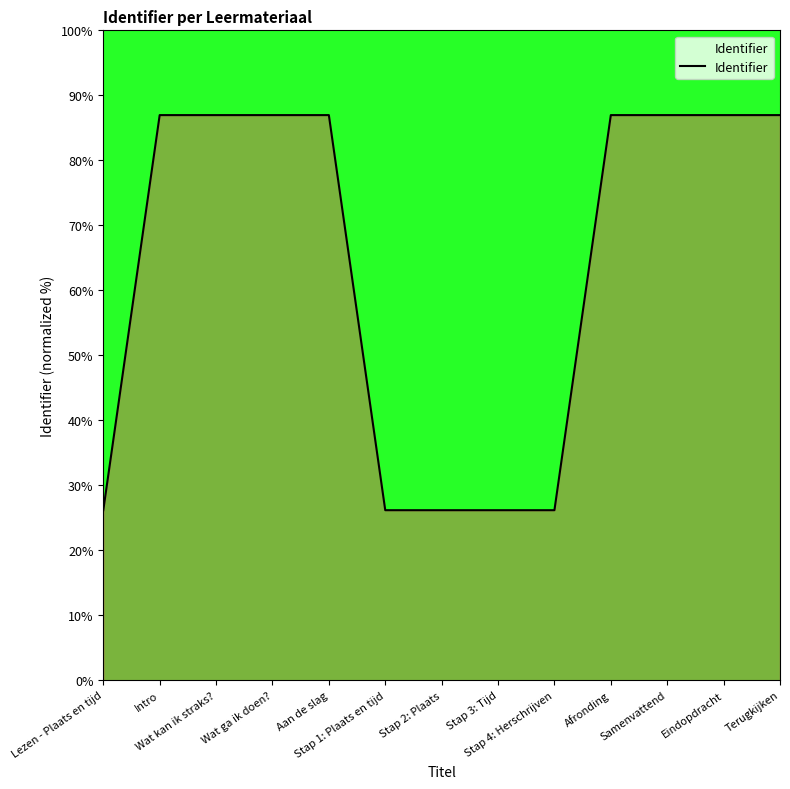

Reading left to right, transcribe all the data shown in this chart.

26.2	87.0	87.0	87.0	87.0	26.2	26.2	26.2	26.2	87.0	87.0	87.0	87.0